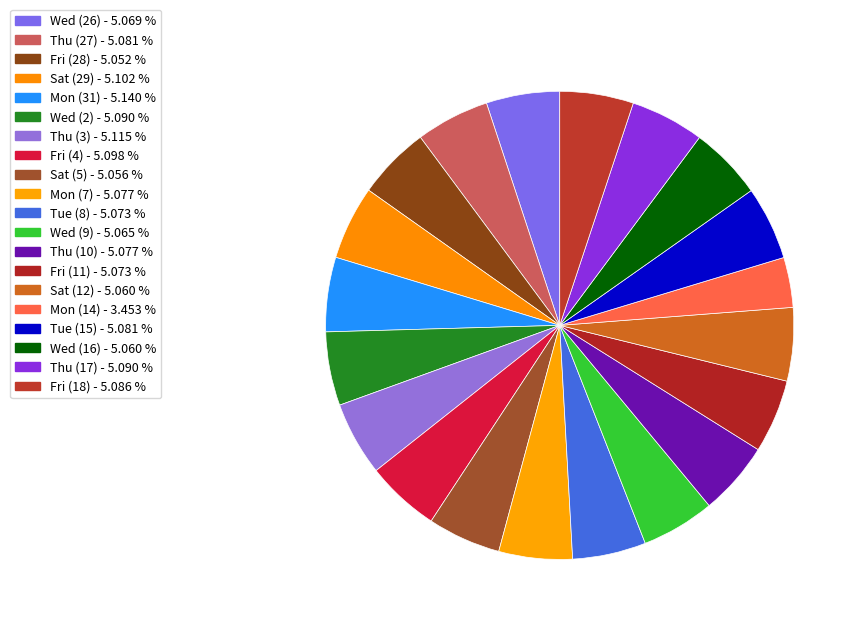

To the nearest percent, what is the average slice percentage?

5%